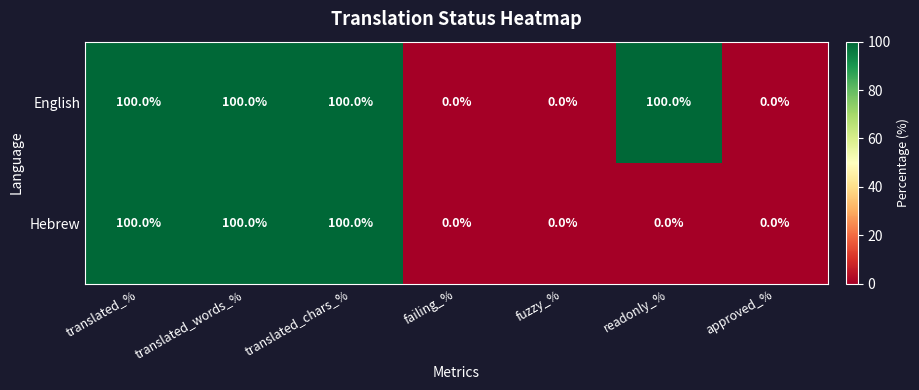

Reading left to right, list all the values displayed in this chart.

English: translated_%=100	translated_words_%=100	translated_chars_%=100	failing_%=0	fuzzy_%=0	readonly_%=100	approved_%=0
Hebrew: translated_%=100	translated_words_%=100	translated_chars_%=100	failing_%=0	fuzzy_%=0	readonly_%=0	approved_%=0